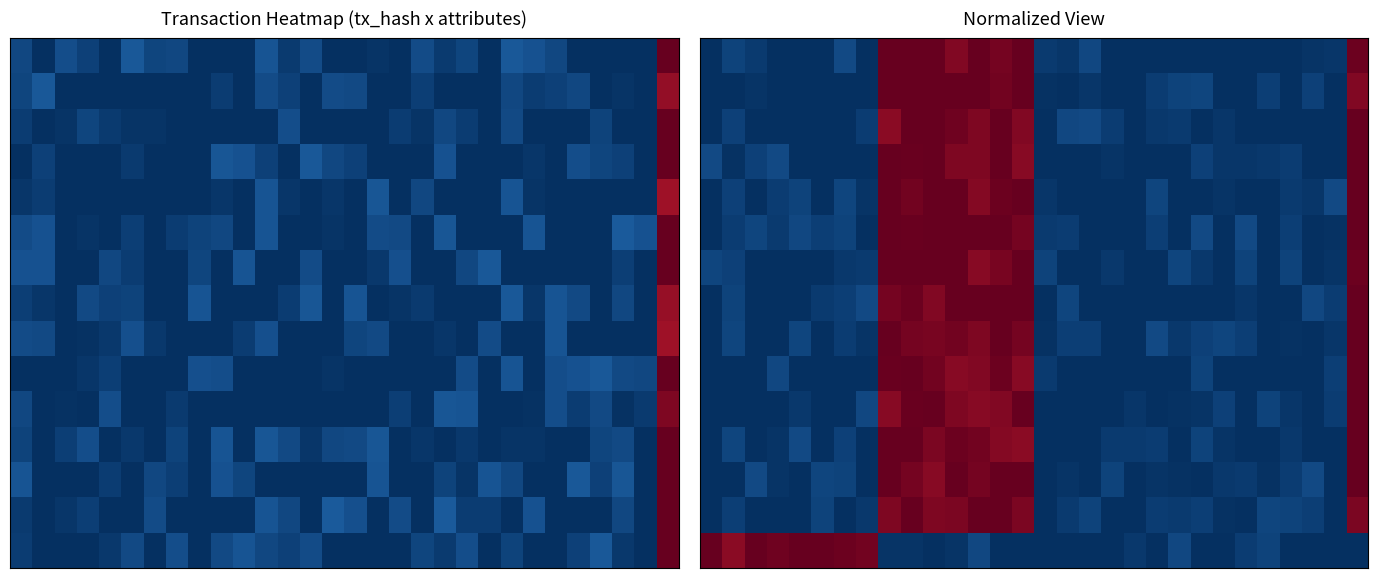

At how many categories does at least one series exceed 0?

30